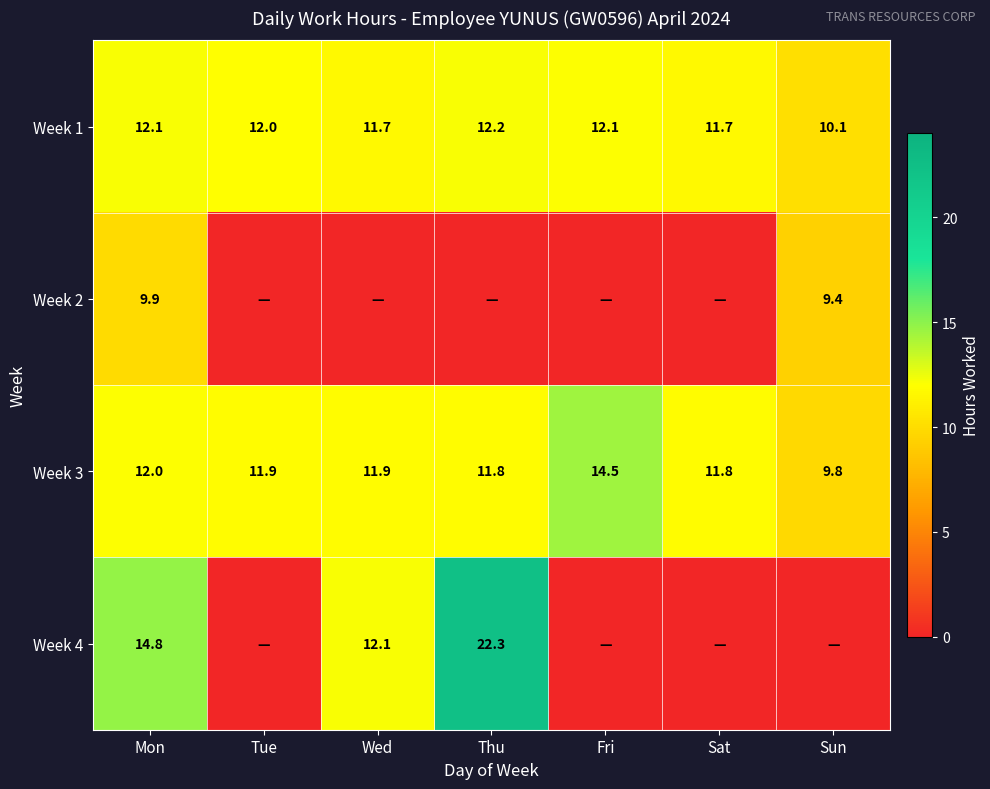

Is it true that Week 1 equals 17.6 at Tue?

False